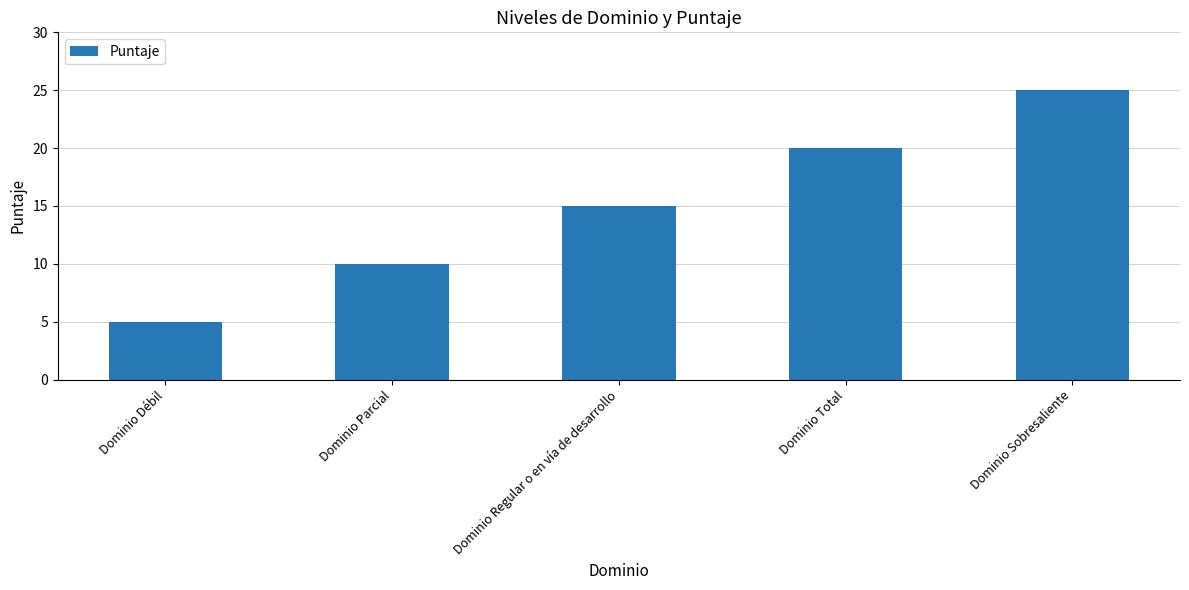

Reading right to left, extract all data points from this chart.

Dominio Sobresaliente=25	Dominio Total=20	Dominio Regular o en vía de desarrollo=15	Dominio Parcial=10	Dominio Débil=5